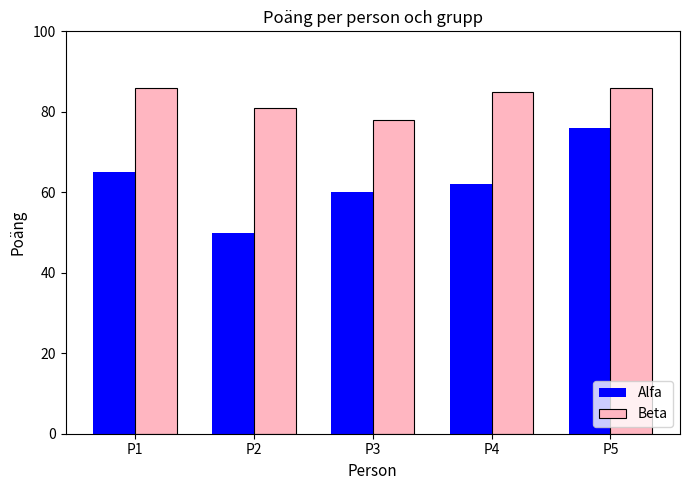

At which label is Beta closest to 82?

P2